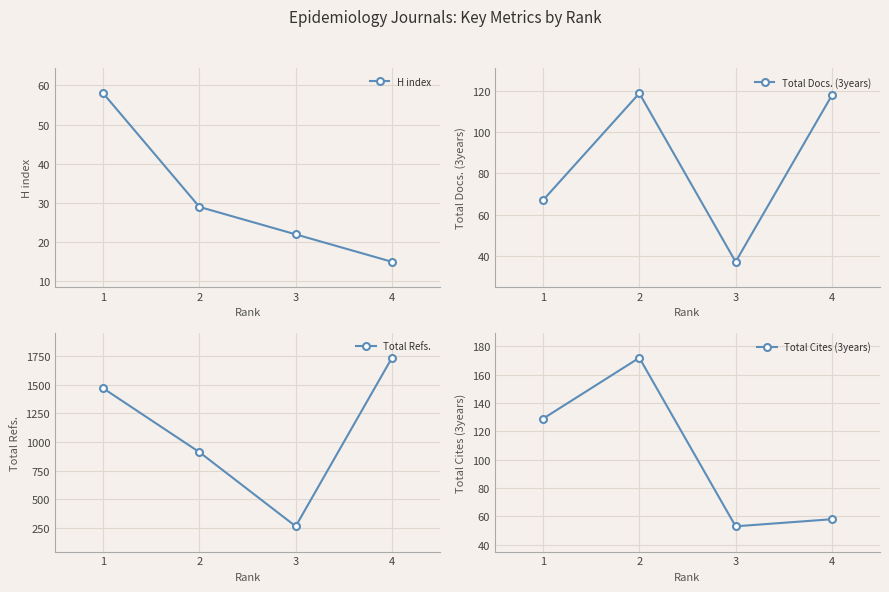

Reading right to left, what are all the values shown in this chart?

H index: 15	22	29	58
Total Docs. (3years): 118	37	119	67
Total Refs.: 1733	264	910	1467
Total Cites (3years): 58	53	172	129